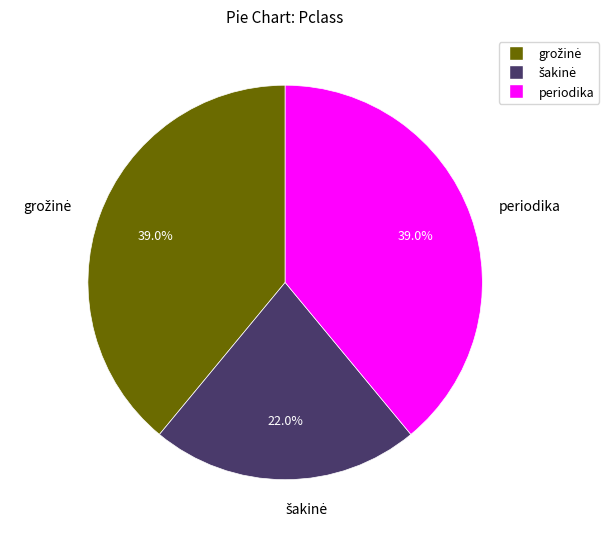

How much of the chart is everything except periodika?

61.0%